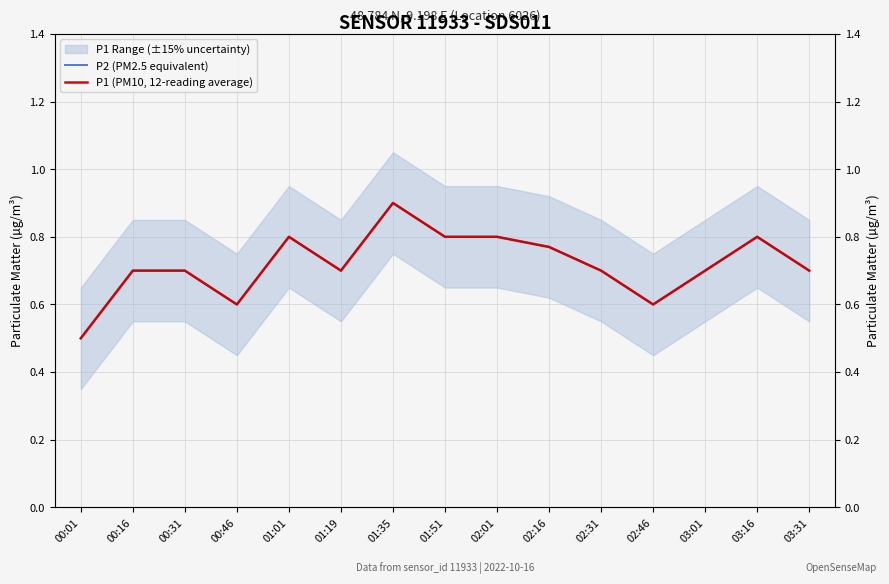

What is the difference between the maximum and second lowest values in the P1 (PM10, 12-reading average) series?

0.3